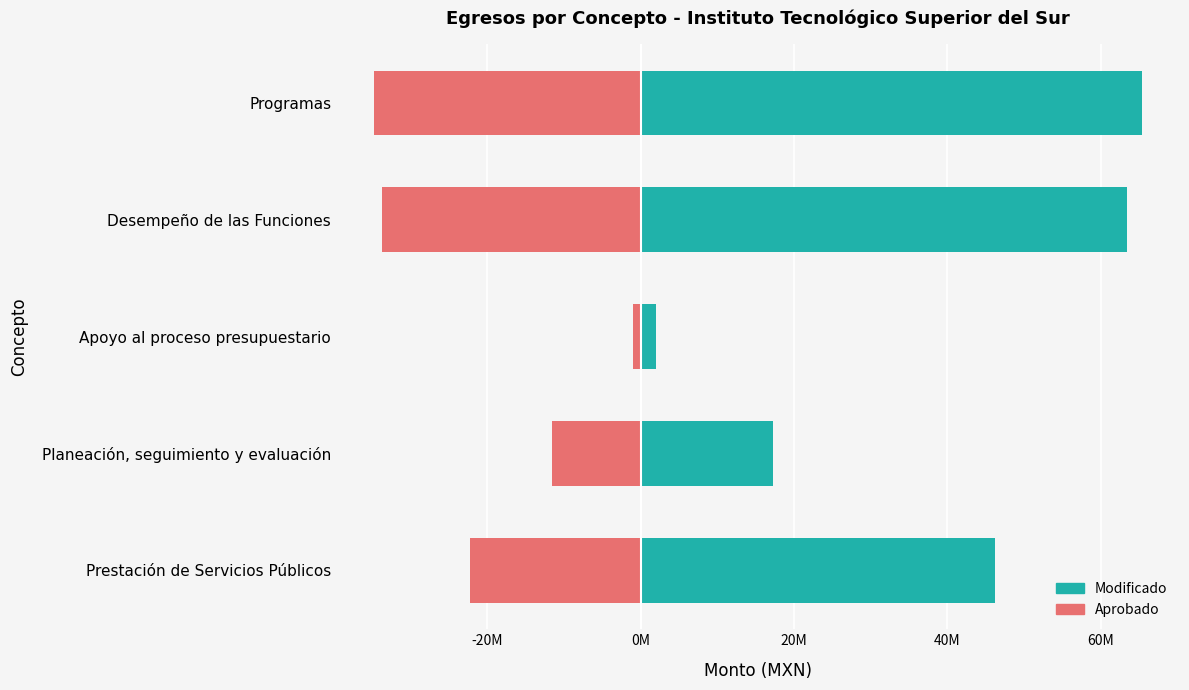

True or false: Aprobado has a value of -57549971.2 at Desempeño de las Funciones.

False